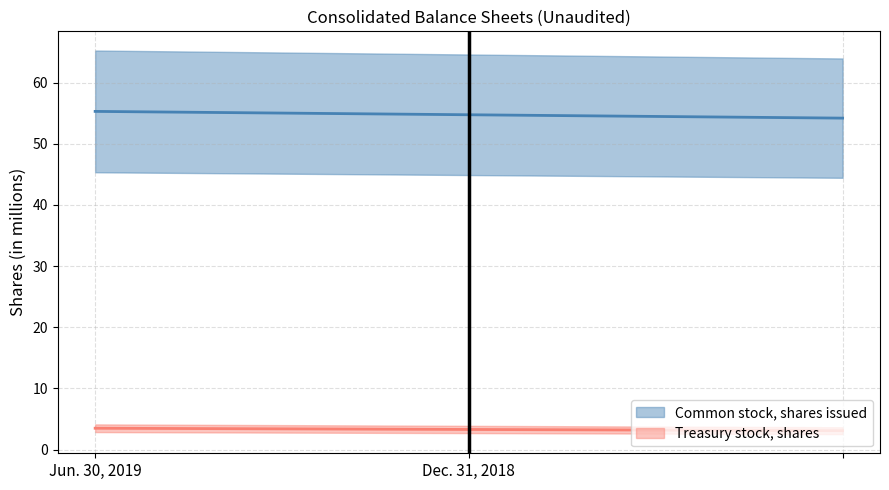

What is the spread (max minus min) of values at Dec. 31, 2018?

51.1